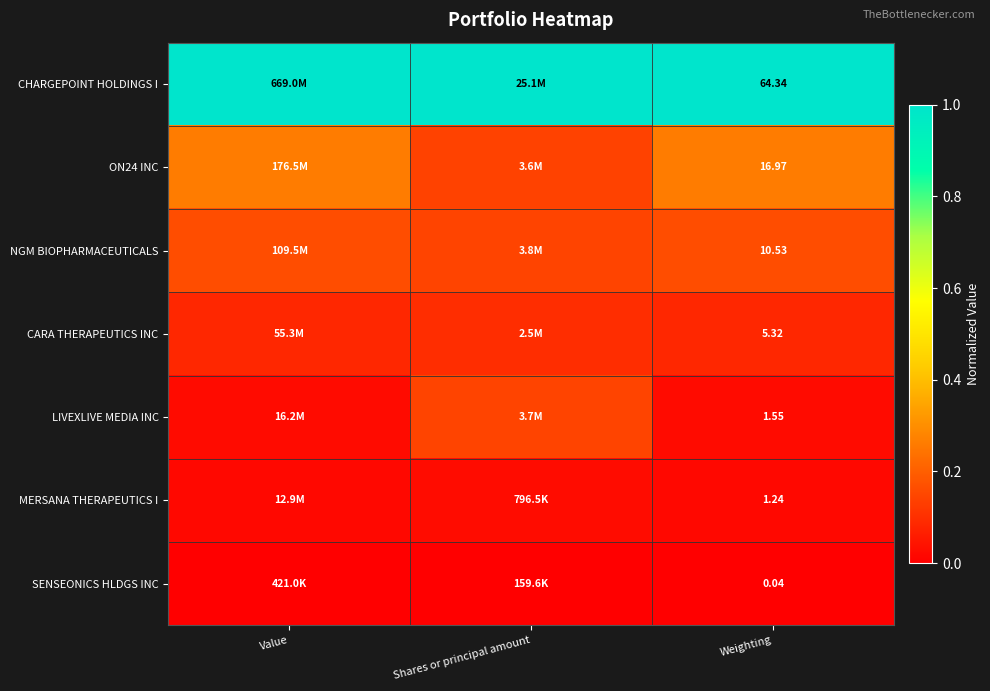

At Weighting, list the series in order from largest to smallest.

CHARGEPOINT HOLDINGS I, ON24 INC, NGM BIOPHARMACEUTICALS, CARA THERAPEUTICS INC, LIVEXLIVE MEDIA INC, MERSANA THERAPEUTICS I, SENSEONICS HLDGS INC